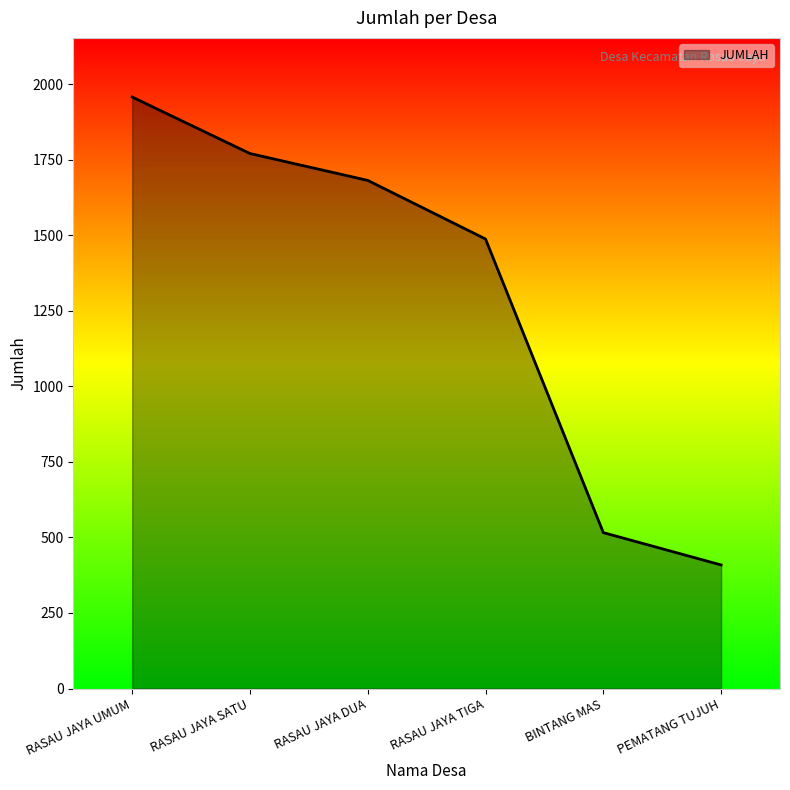

What is the difference between the values at BINTANG MAS and PEMATANG TUJUH?

107